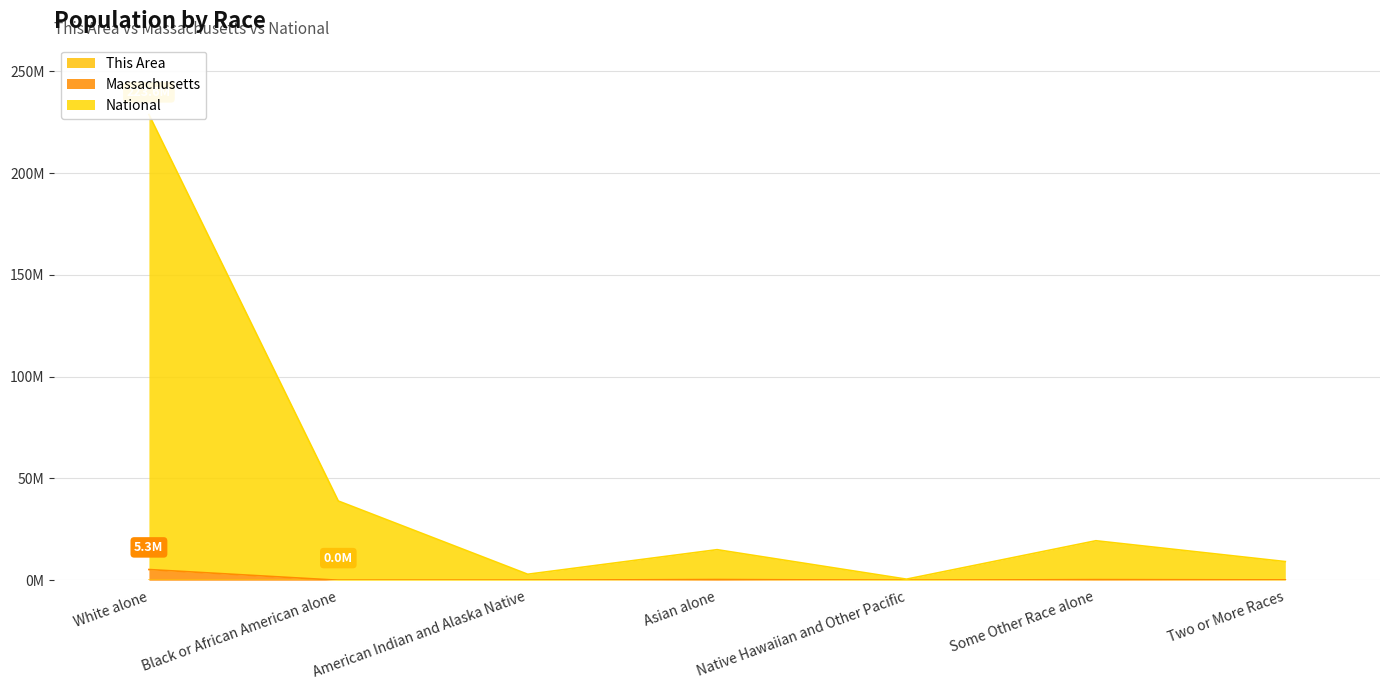

What is the total value across all series at Native Hawaiian and Other Pacific?

544459